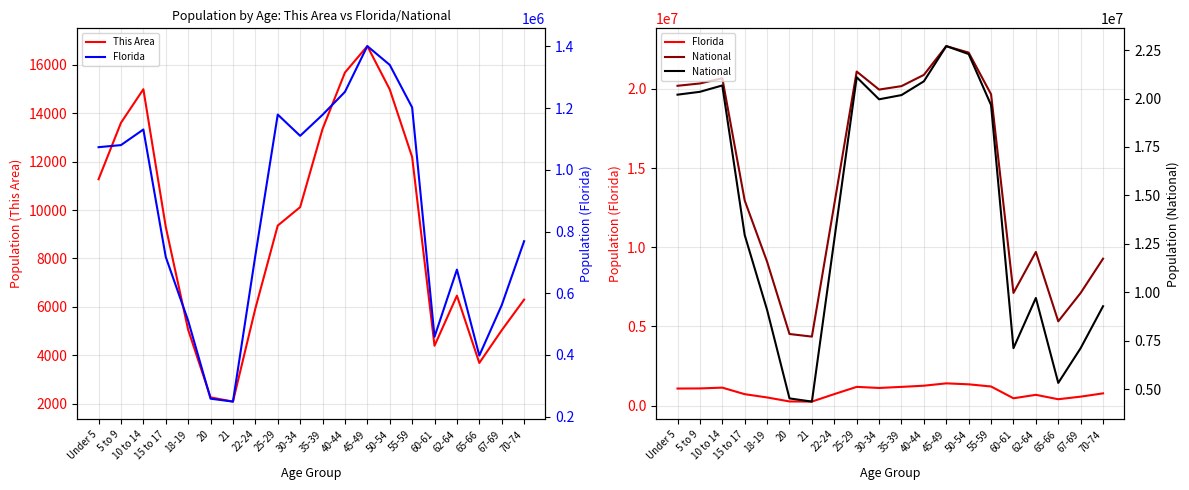

What value does the This Area series have at 15 to 17?

9306